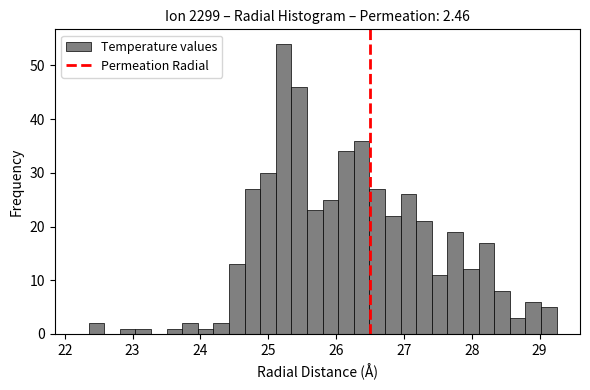

Around what value on the x-axis is the tallest bar? Give the approximate position of its centre, as read against the axis.

25.2